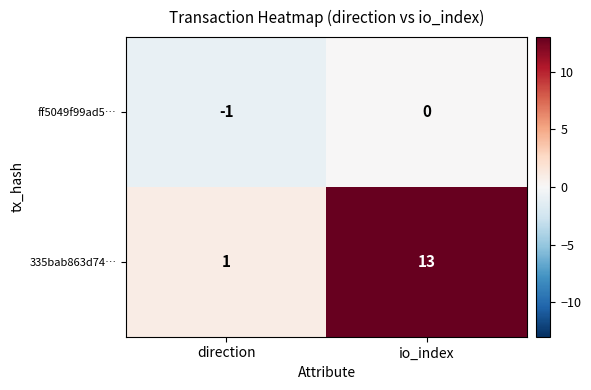

Reading left to right, what are all the values shown in this chart?

ff5049f99ad5…: direction=-1	io_index=0
335bab863d74…: direction=1	io_index=13